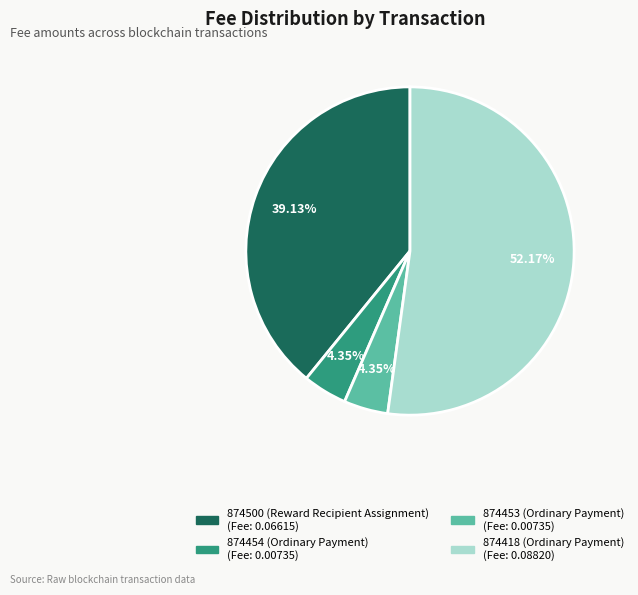

To the nearest percent, what is the combined percentage of 874418 (Ordinary Payment) and 874453 (Ordinary Payment)?

57%